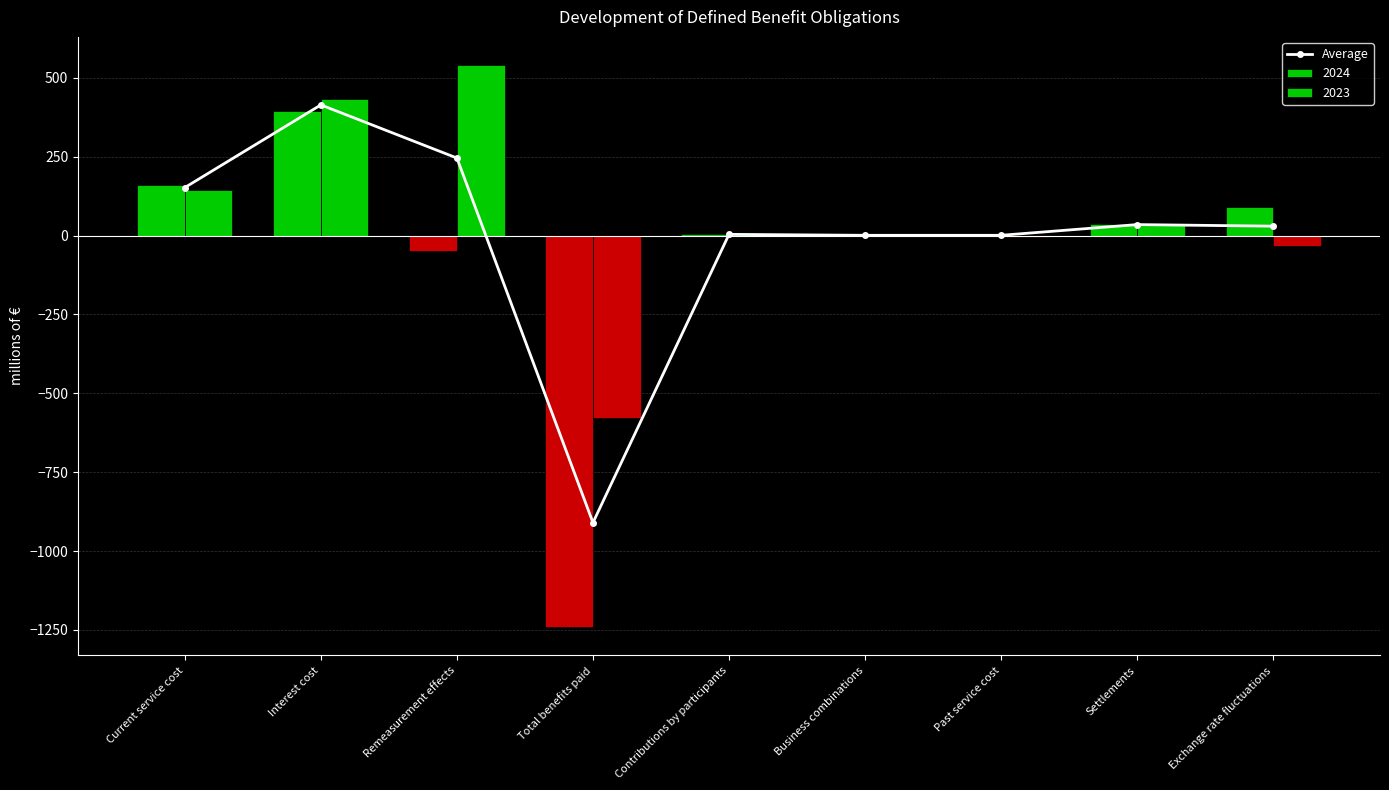

What is the average value?

-2.9